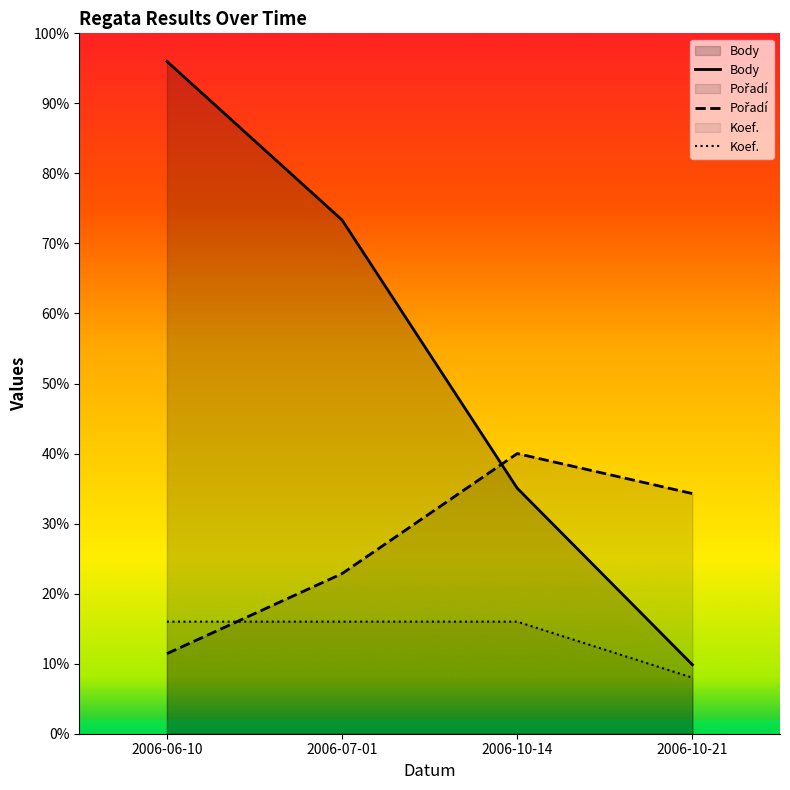

The Pořadí series shows 2722.6 at 2006-10-21. True or false?

False